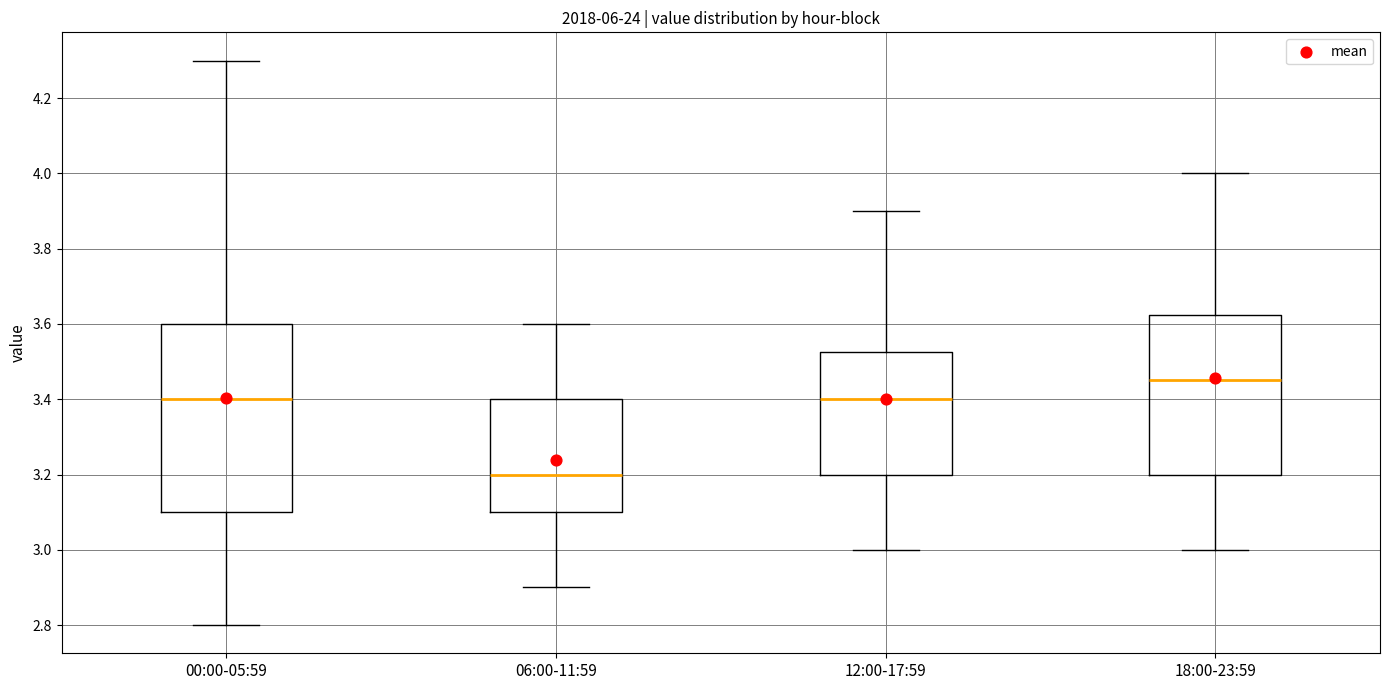

Comparing the boxes themselves (not the whiskers), which one is the tallest?

00:00-05:59